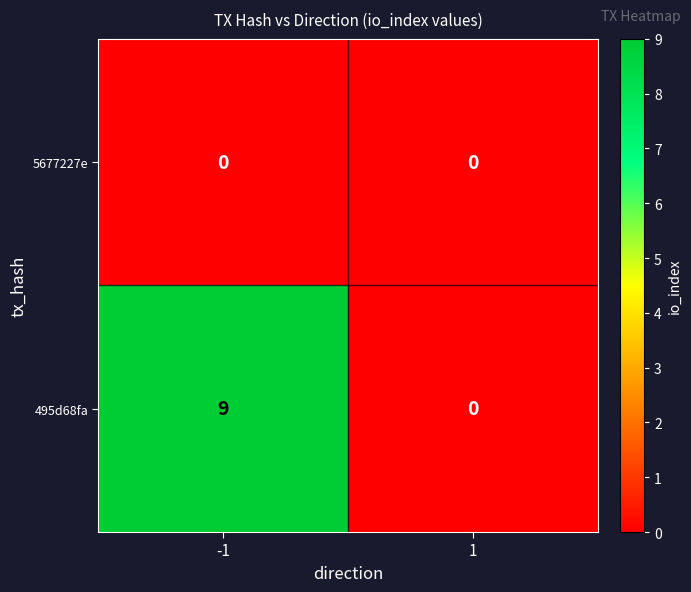

Count the number of categories in the chart.

2